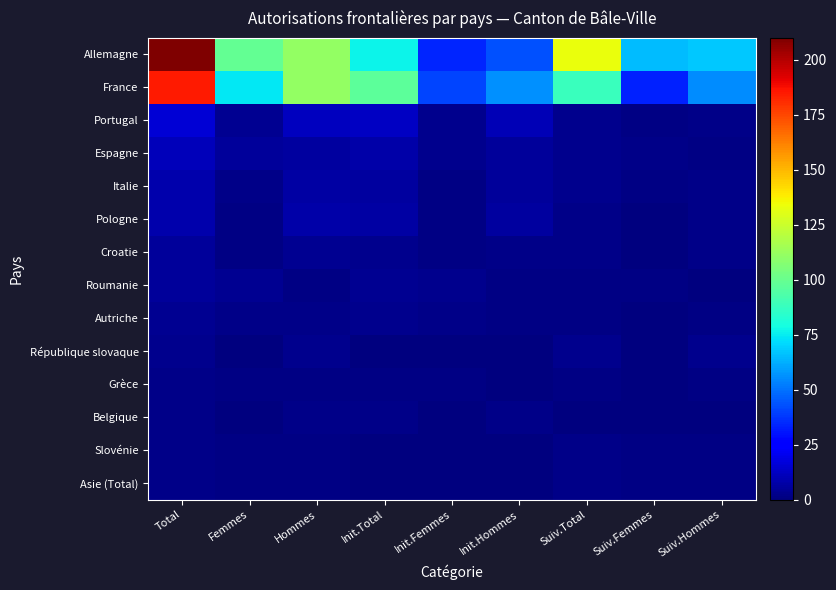

Which series has the widest spread of values?

Allemagne